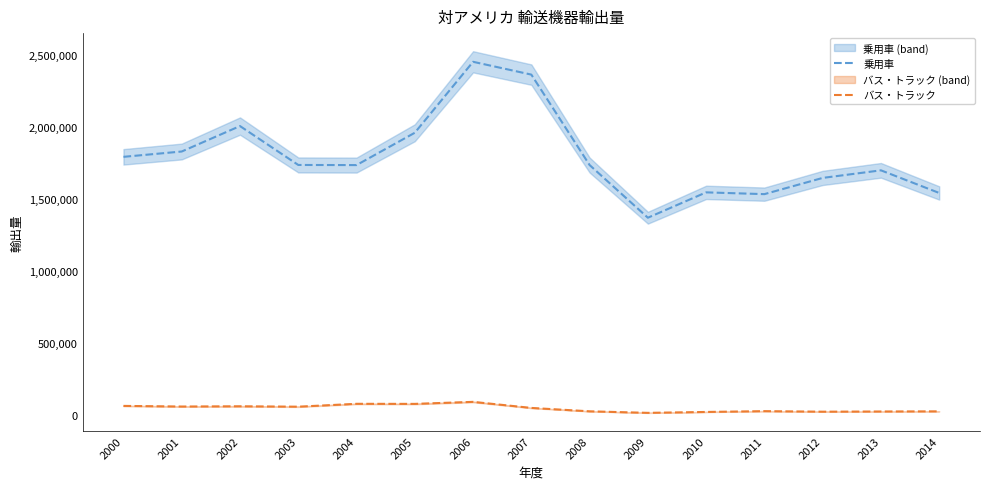

Which series has the largest range (max minus min)?

乗用車